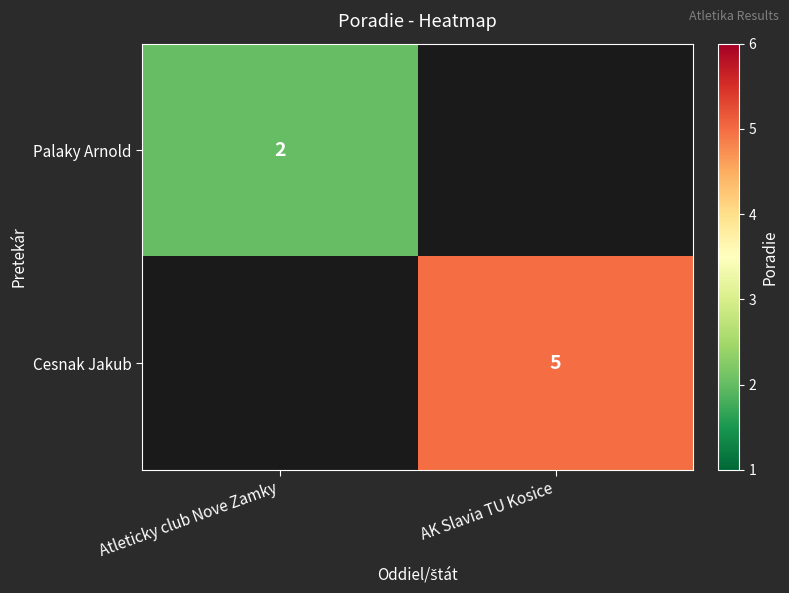

At which category does the chart reach its minimum across all series?

Atleticky club Nove Zamky